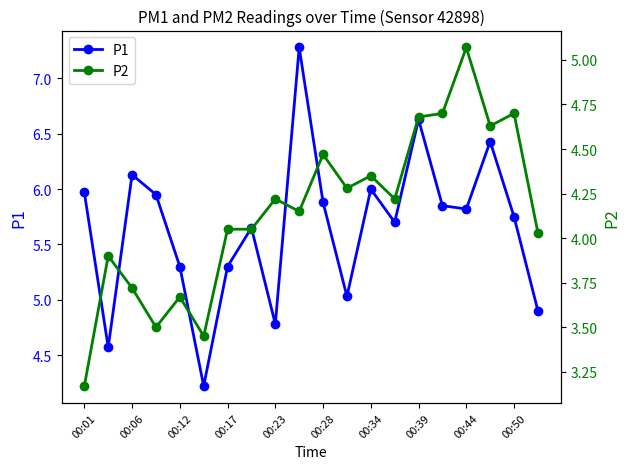

How many interior local valleys does the P1 series have?

6